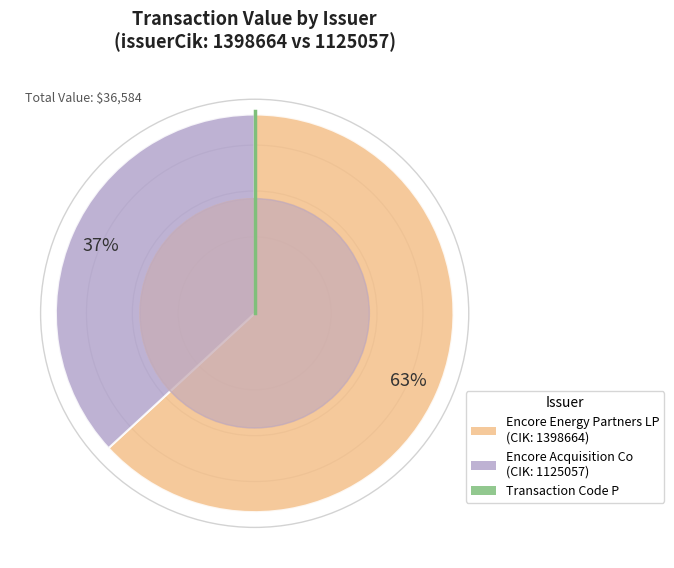

How many slices are in this pie chart?

2